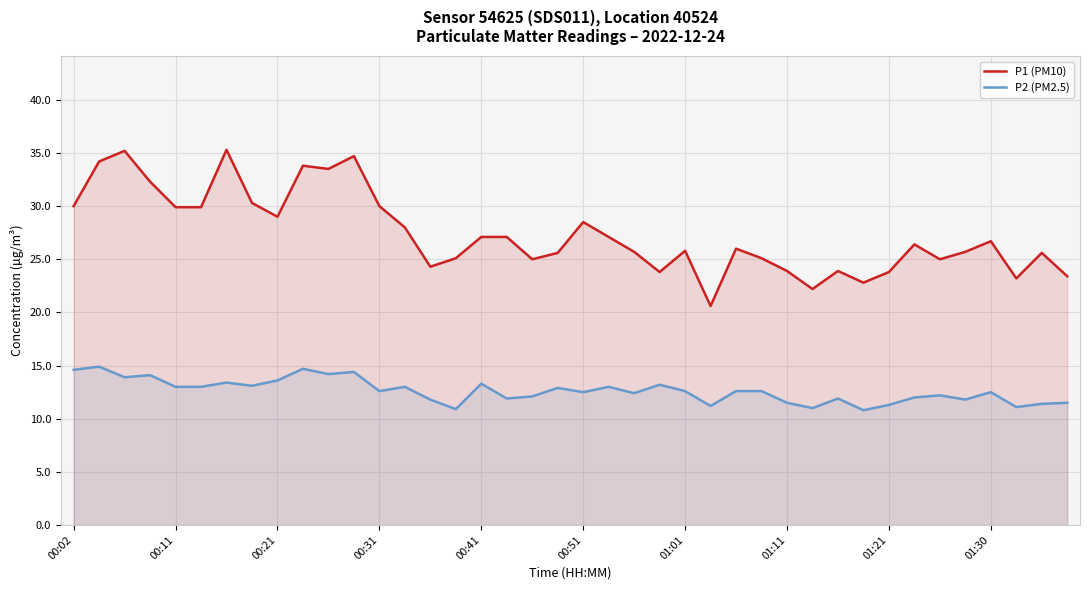

How many lines are shown in the chart?

2